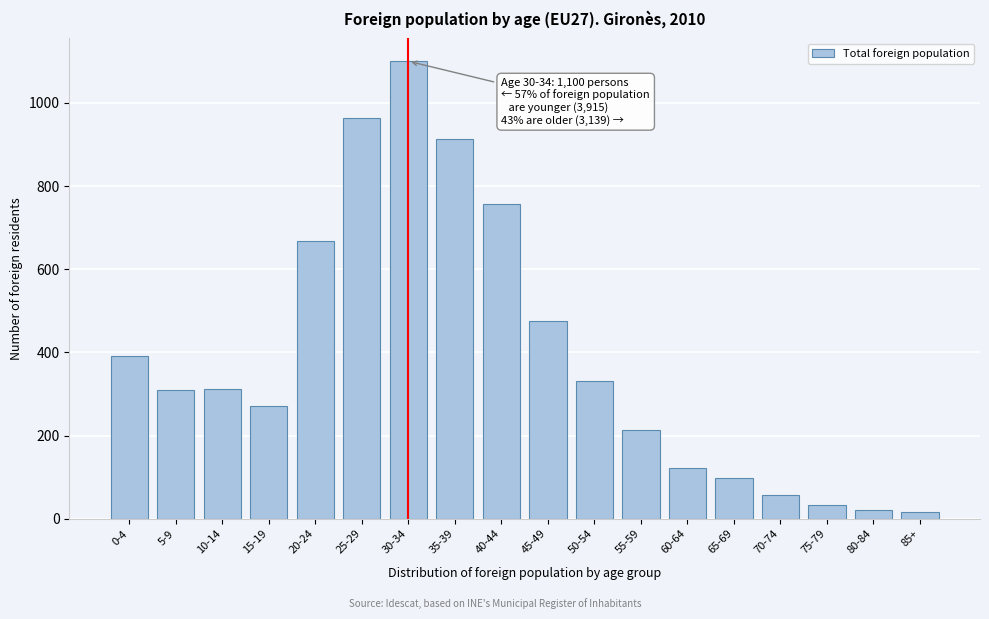

What is the label of the 1st bar from the left?

0-4